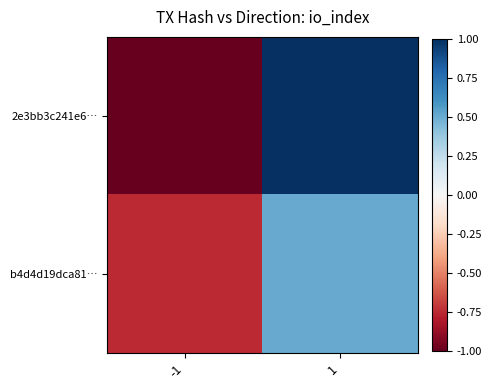

At how many categories does at least one series exceed 0?

1